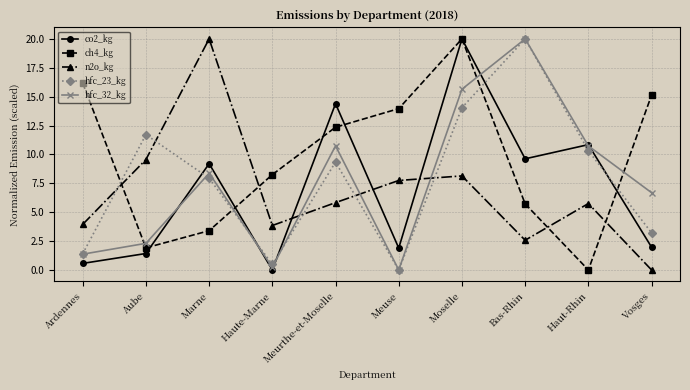

What position from the left is Meuse?

6